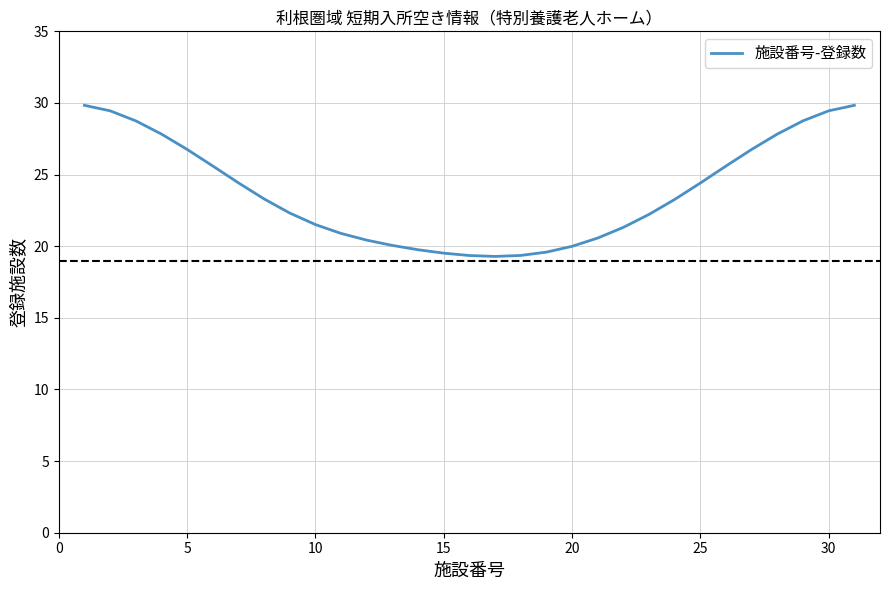

What is the smallest value displayed?

19.3